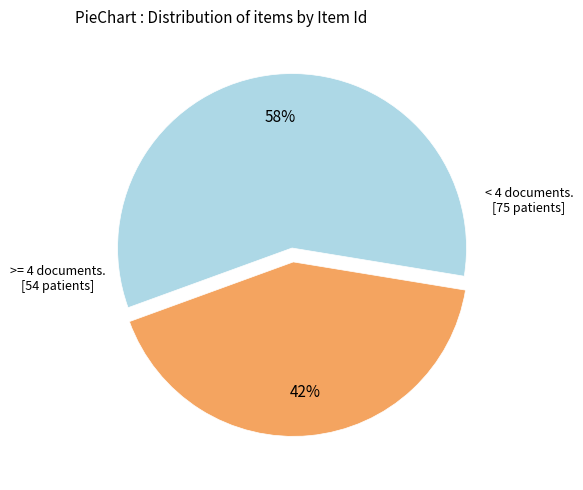

To the nearest percent, what is the average slice percentage?

50%